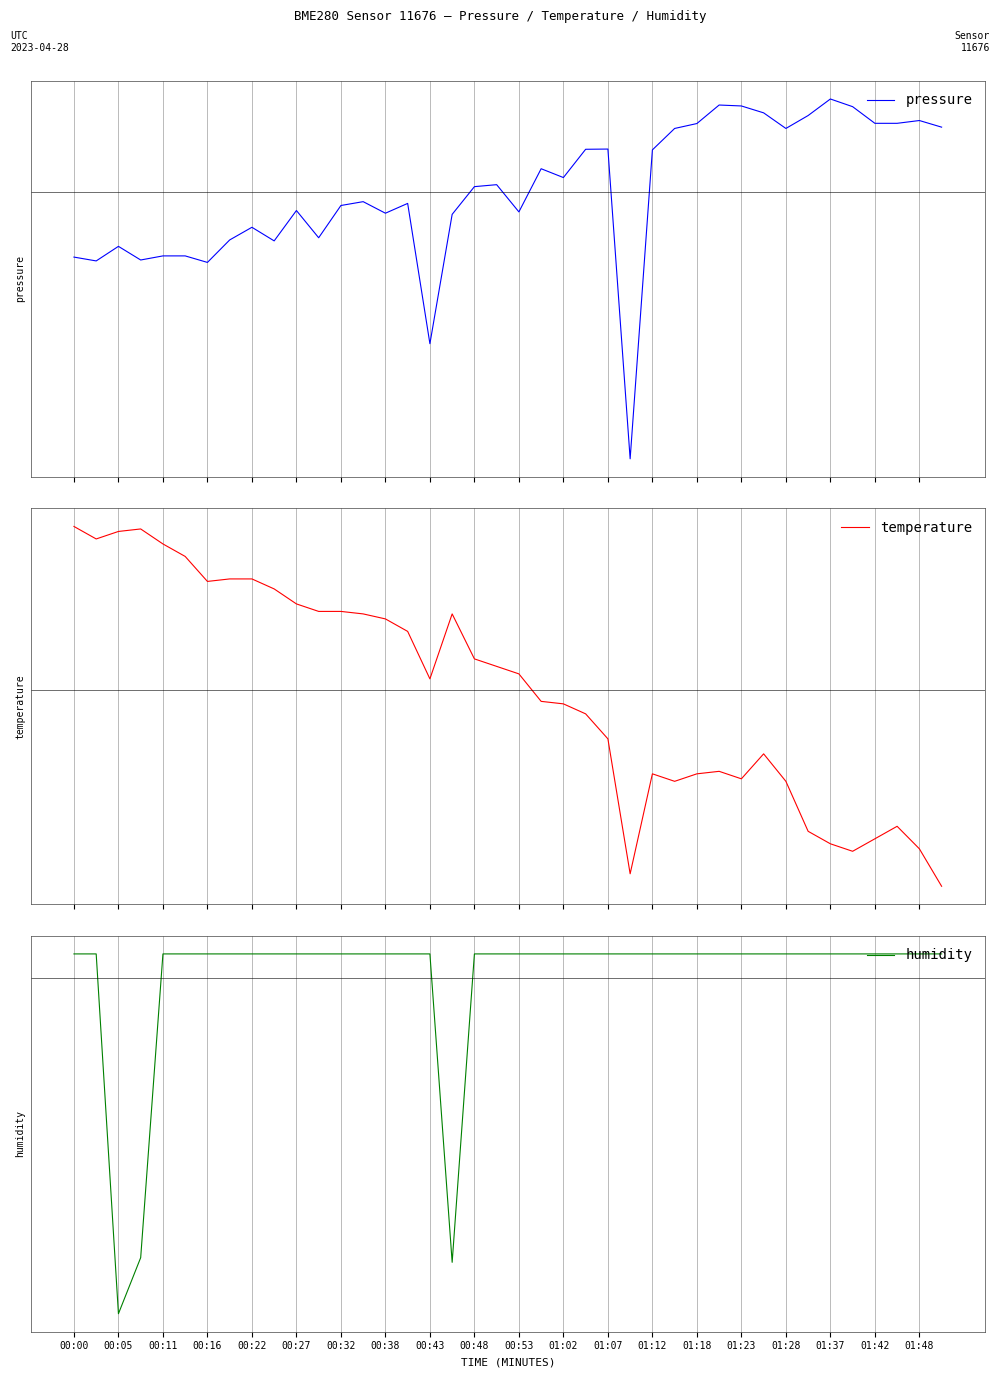

How many values in the temperature series are below 0?

19